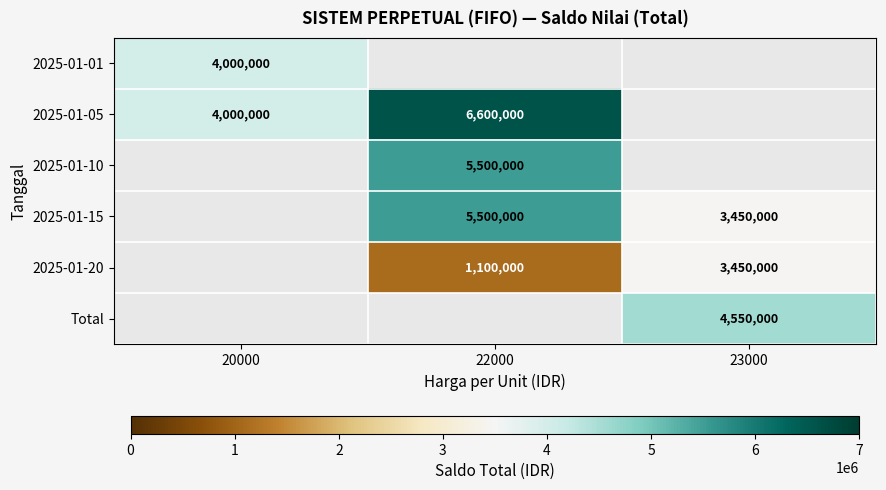

True or false: 2025-01-15 has a value of 1349808 at 23000.

False